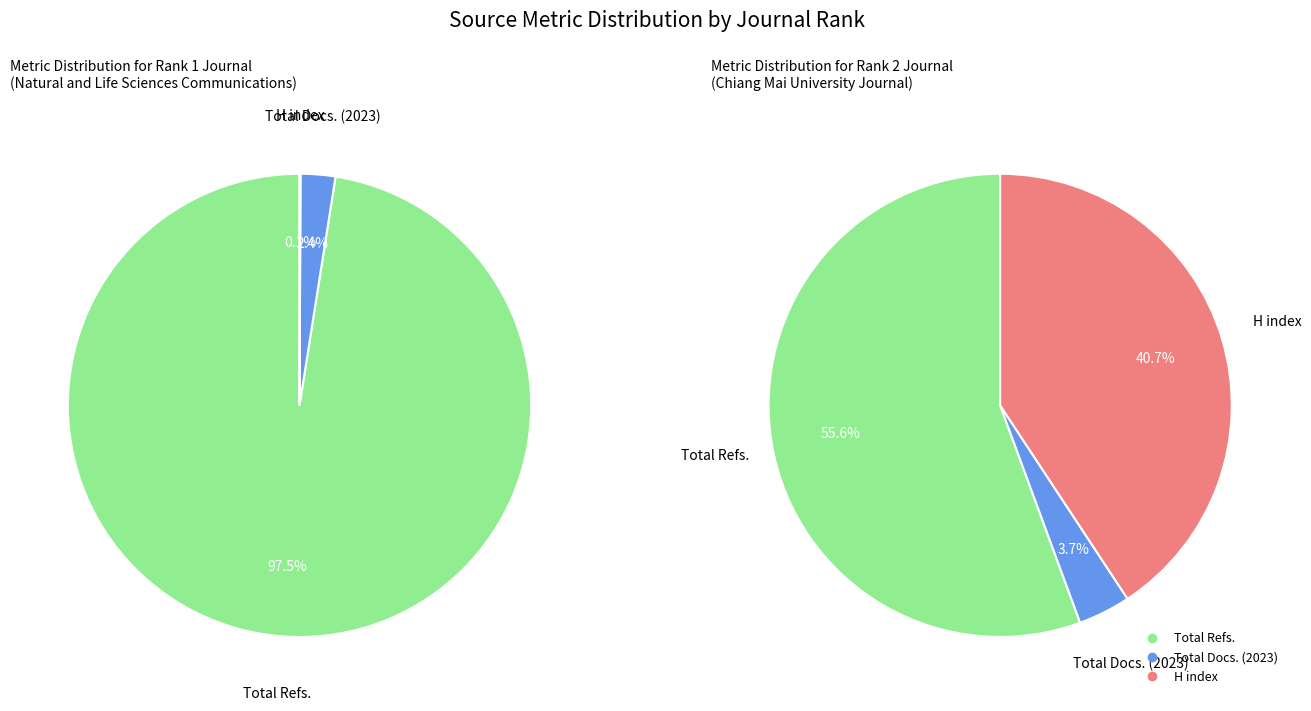

To the nearest percent, what is the combined percentage of Chiang Mai University Journal of Natural Sciences and Natural and Life Sciences Communications?

100%